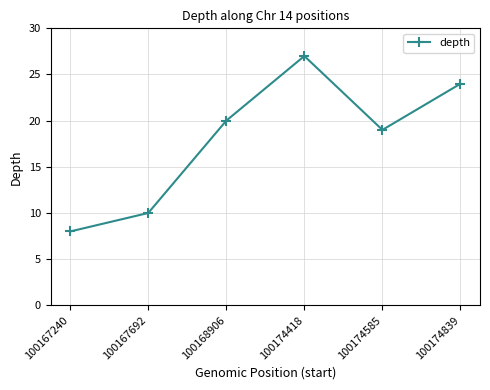

Approximately how many times larger is the value at 100174839 compared to 100167240?

3.0